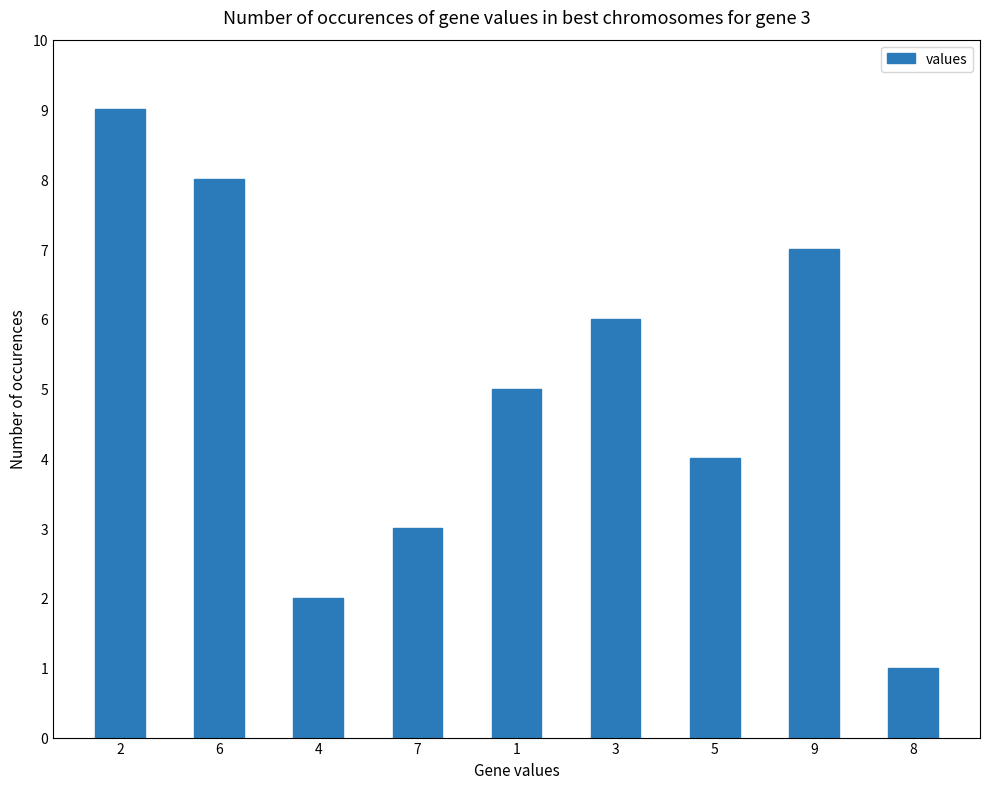

At which label is the value closest to 5?

1